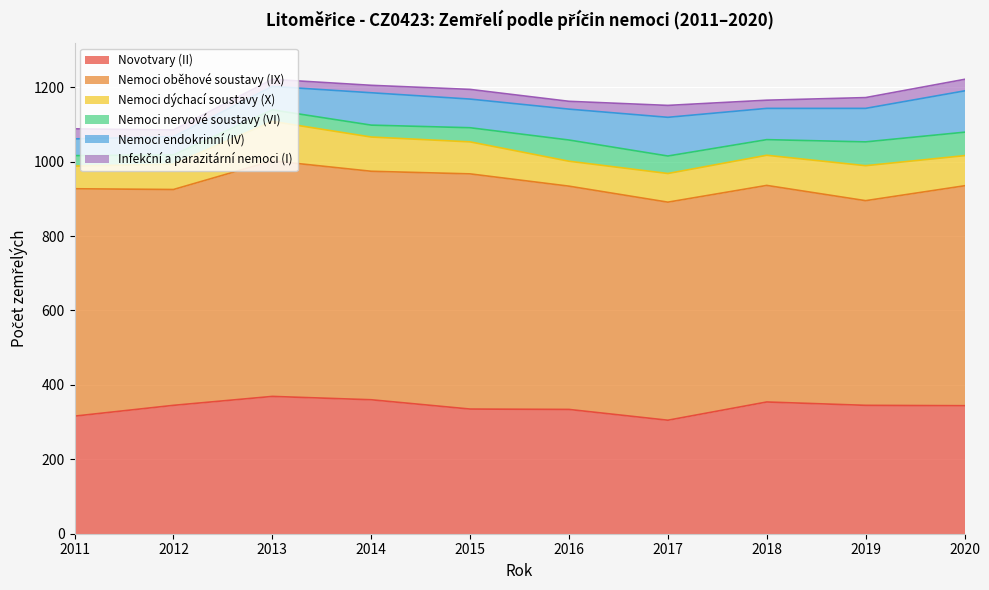

What is the maximum value for Infekční a parazitární nemoci (I)?

32